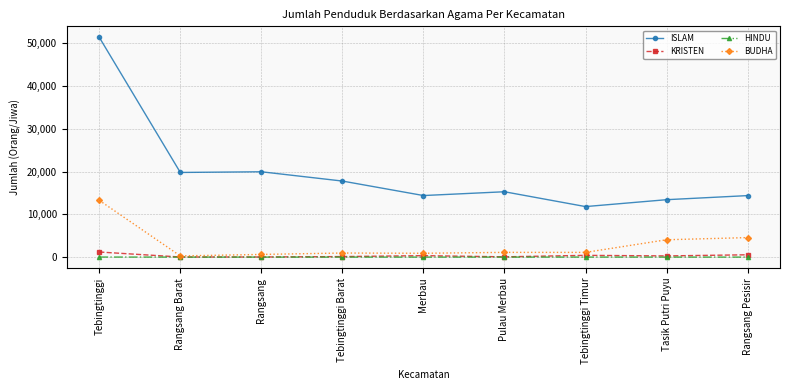

How many values in the BUDHA series are below 1102?

4